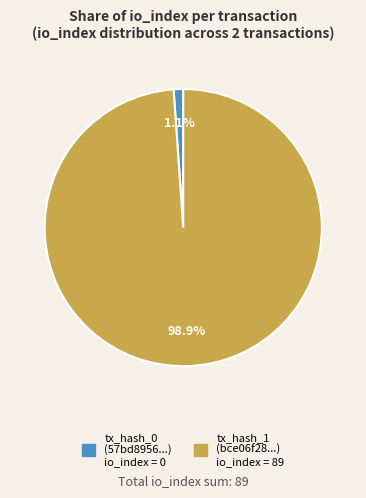

Is there a majority slice in this chart?

Yes